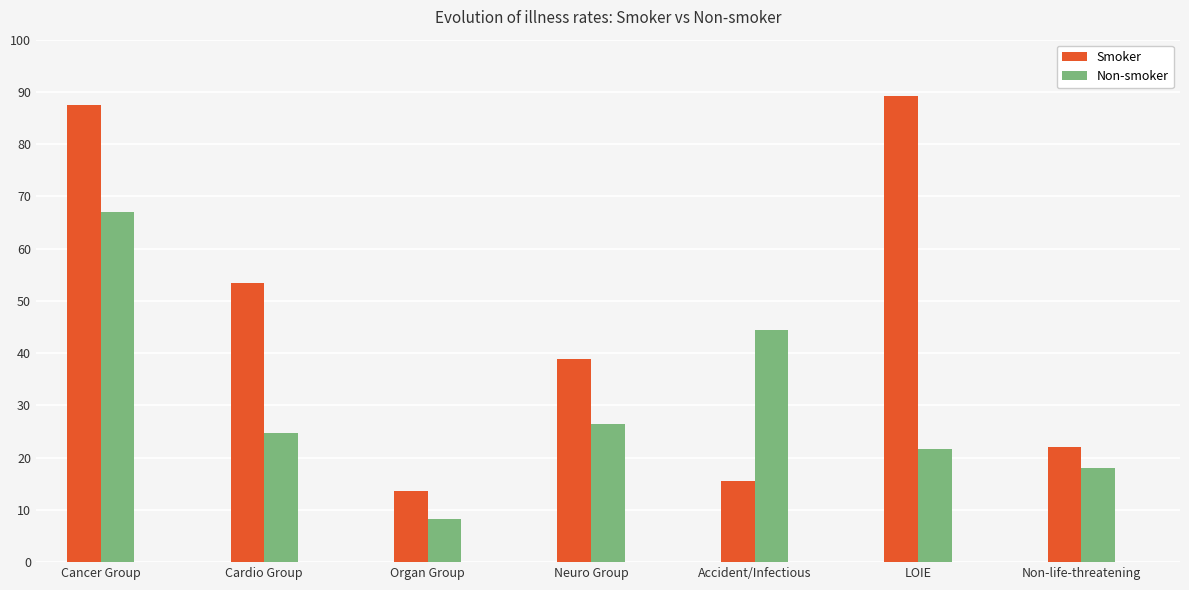

How many bars are there in each group?

2